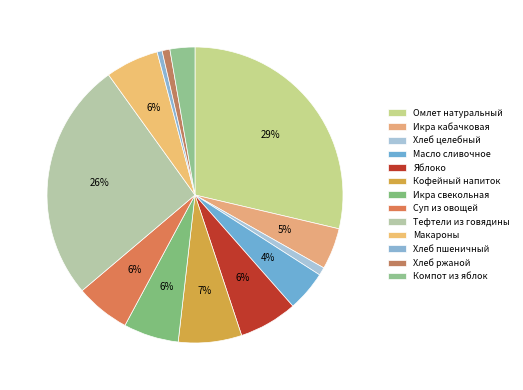

How many segments does this pie chart have?

13